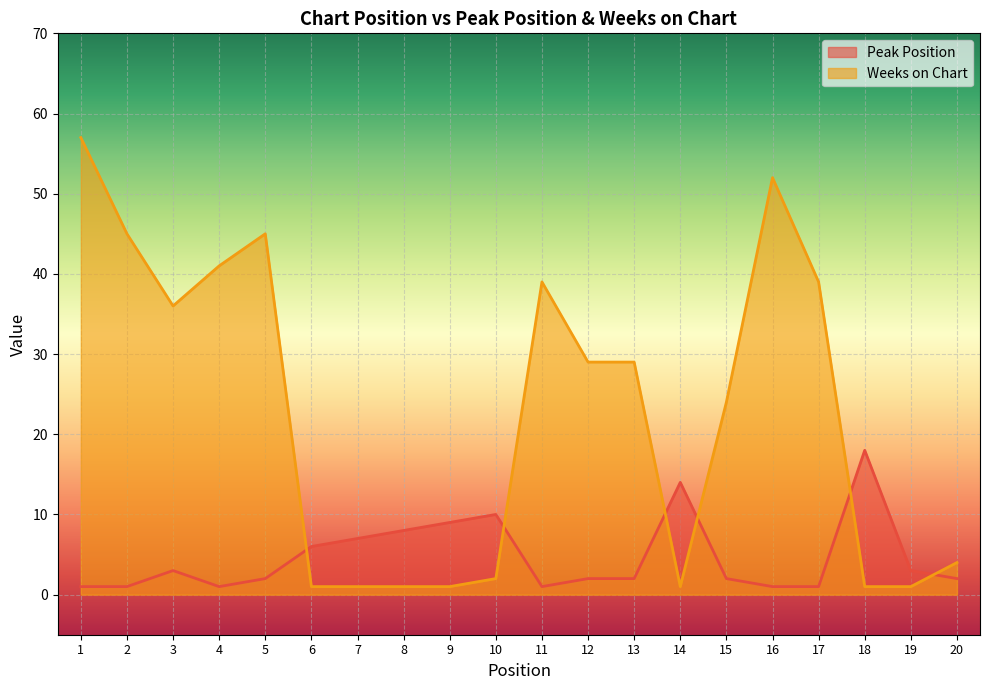

How many intersections are there between Weeks on Chart and Peak Position?

6